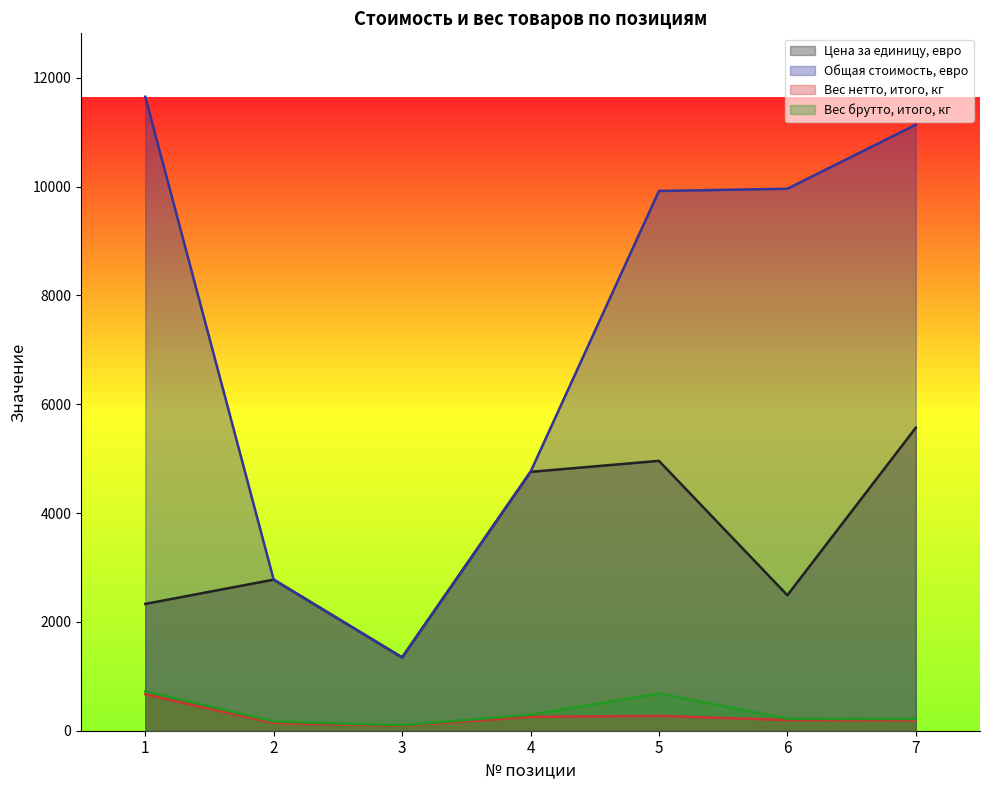

What is the minimum value shown in the chart?

90.0